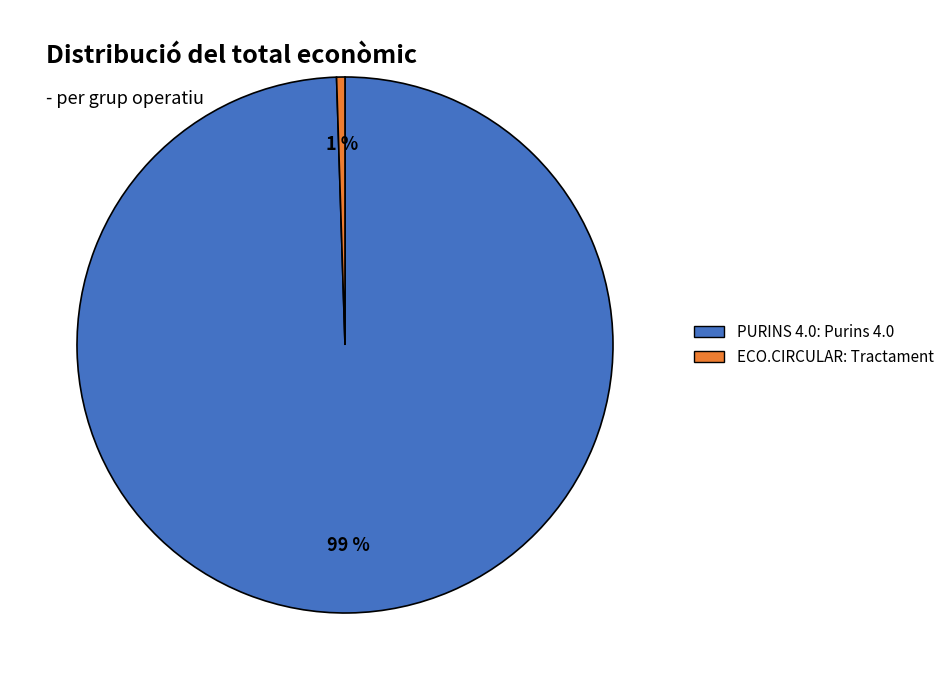

Is it true that ECO.CIRCULAR: Tractament is 15% of the pie?

False